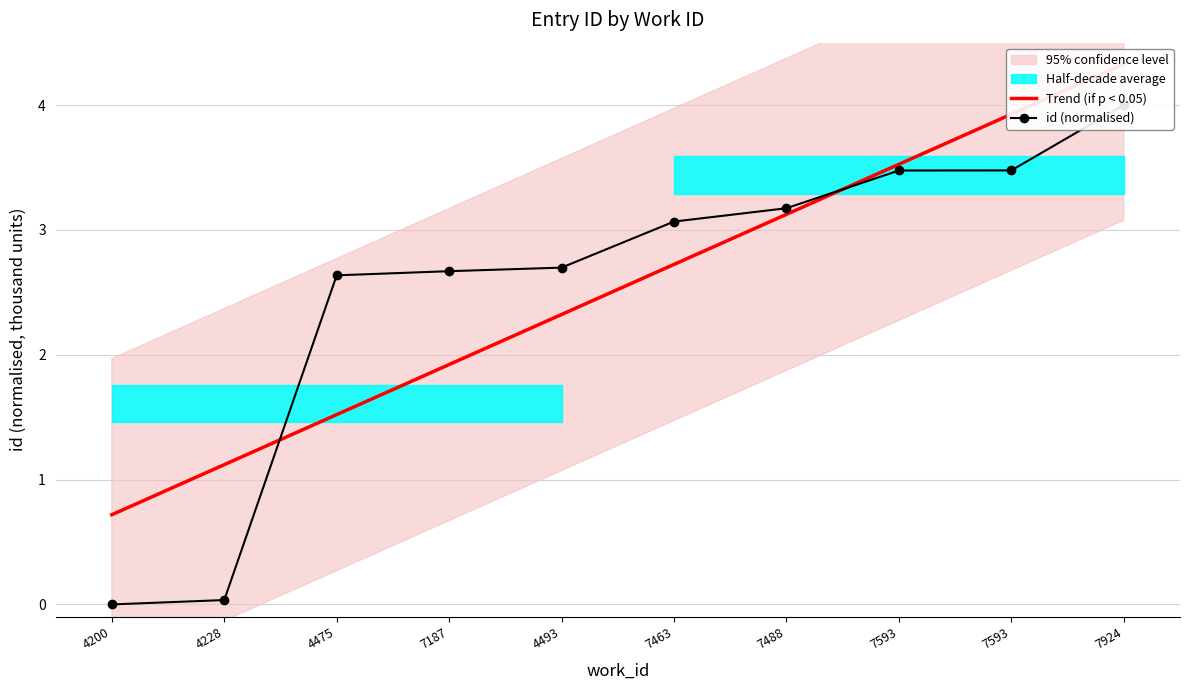

What is the difference between the second highest and second lowest values?

3.4